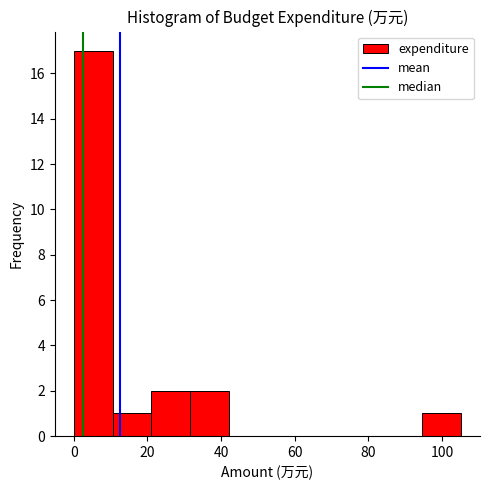

What is the height of the bar covering 32 to 42 on the x-axis? Neither the bar edges nor the heights are printed on the chart, so give them approximately, as read against the axes.

2